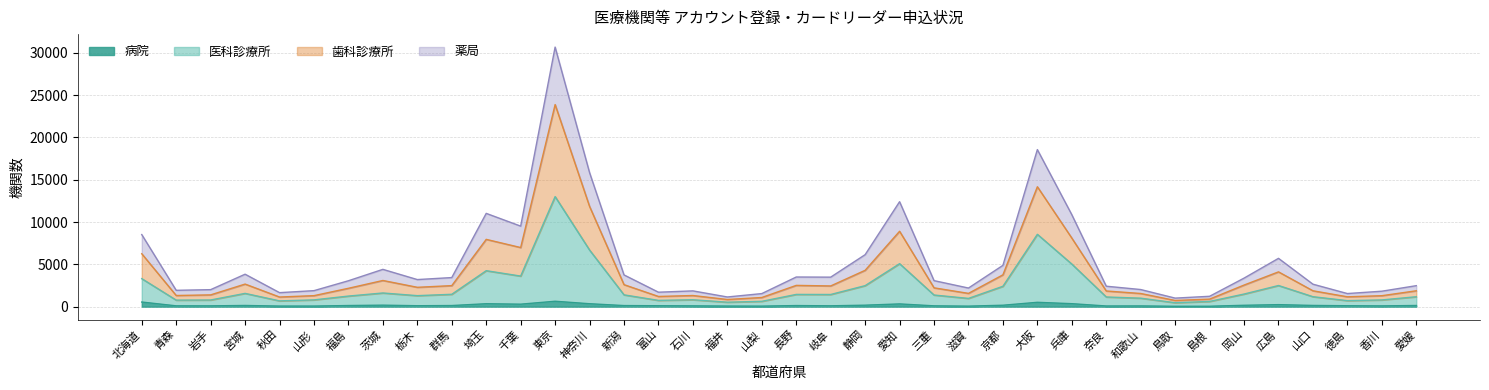

Reading left to right, transcribe all the data shown in this chart.

病院: 北海道=544	青森=93	岩手=92	宮城=137	秋田=66	山形=67	福島=130	茨城=174	栃木=107	群馬=129	埼玉=343	千葉=290	東京=636	神奈川=343	新潟=125	富山=106	石川=91	福井=67	山梨=60	長野=126	岐阜=97	静岡=171	愛知=321	三重=94	滋賀=58	京都=165	大阪=511	兵庫=349	奈良=76	和歌山=83	鳥取=43	島根=47	岡山=159	広島=235	山口=141	徳島=106	香川=88	愛媛=135
医科診療所: 北海道=3308	青森=770	岩手=785	宮城=1566	秋田=681	山形=798	福島=1248	茨城=1614	栃木=1298	群馬=1459	埼玉=4249	千葉=3611	東京=13007	神奈川=6688	新潟=1392	富山=739	石川=814	福井=525	山梨=628	長野=1444	岐阜=1436	静岡=2481	愛知=5078	三重=1373	滋賀=973	京都=2407	大阪=8549	兵庫=5033	奈良=1142	和歌山=1000	鳥取=461	島根=614	岡山=1488	広島=2497	山口=1174	徳島=709	香川=793	愛媛=1169
歯科診療所: 北海道=6252	青森=1316	岩手=1390	宮城=2667	秋田=1136	山形=1299	福島=2169	茨城=3092	栃木=2285	群馬=2483	埼玉=7952	千葉=6985	東京=23887	神奈川=11845	新潟=2598	富山=1202	石川=1314	福井=844	山梨=1079	長野=2512	岐阜=2446	静岡=4293	愛知=8909	三重=2223	滋賀=1567	京都=3760	大阪=14173	兵庫=8104	奈良=1850	和歌山=1554	鳥取=729	島根=889	岡山=2550	広島=4110	山口=1874	徳島=1162	香川=1293	愛媛=1873
薬局: 北海道=8519	青森=1929	岩手=2008	宮城=3833	秋田=1653	山形=1890	福島=3060	茨城=4406	栃木=3199	群馬=3436	埼玉=11025	千葉=9517	東京=30683	神奈川=15845	新潟=3749	富山=1706	石川=1862	福井=1142	山梨=1542	長野=3502	岐阜=3485	静岡=6143	愛知=12405	三重=3074	滋賀=2198	京都=4881	大阪=18564	兵庫=10868	奈良=2414	和歌山=2021	鳥取=1007	島根=1223	岡山=3370	広島=5708	山口=2653	徳島=1546	香川=1824	愛媛=2478